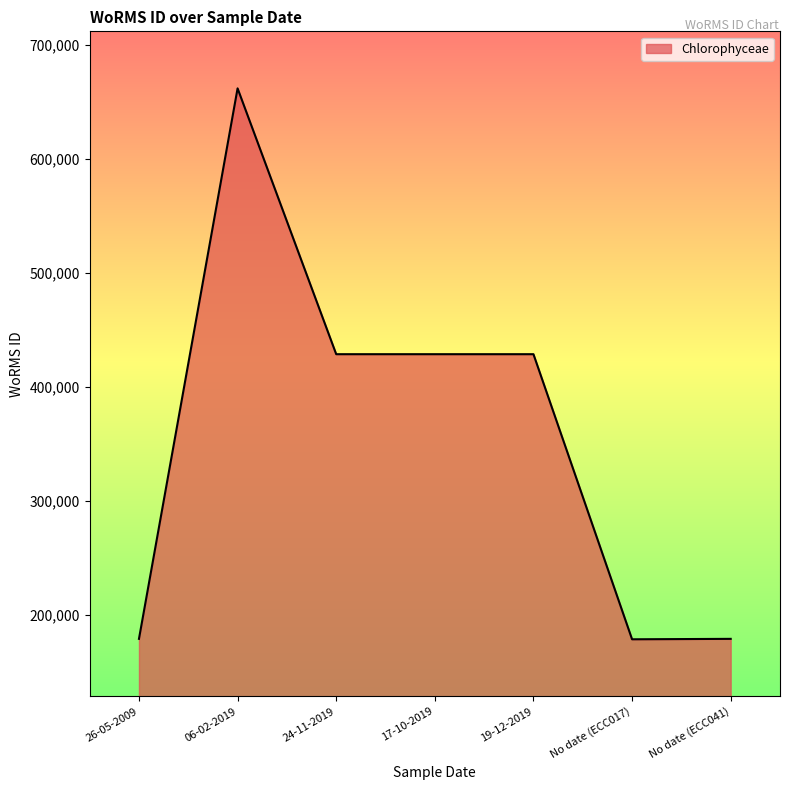

Is it true that the value at No date (ECC017) is 178590?

True